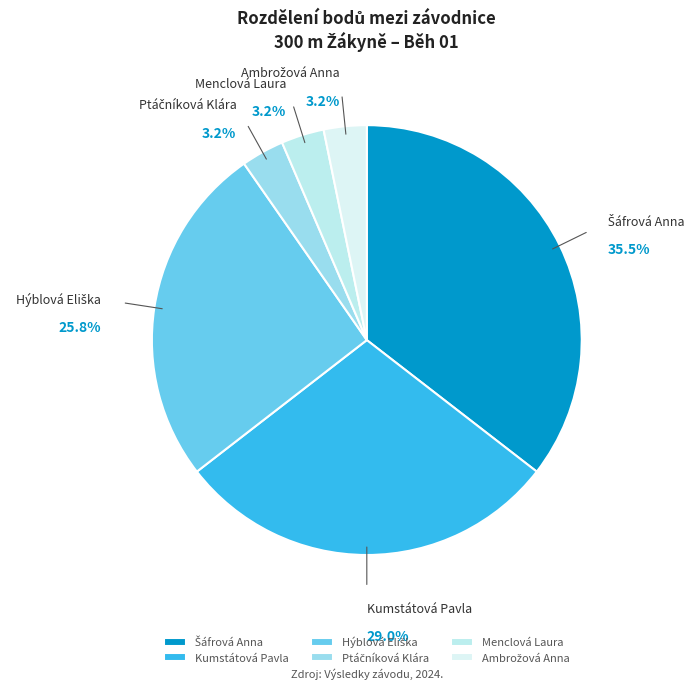

How much of the chart is everything except Menclová Laura?

96.8%